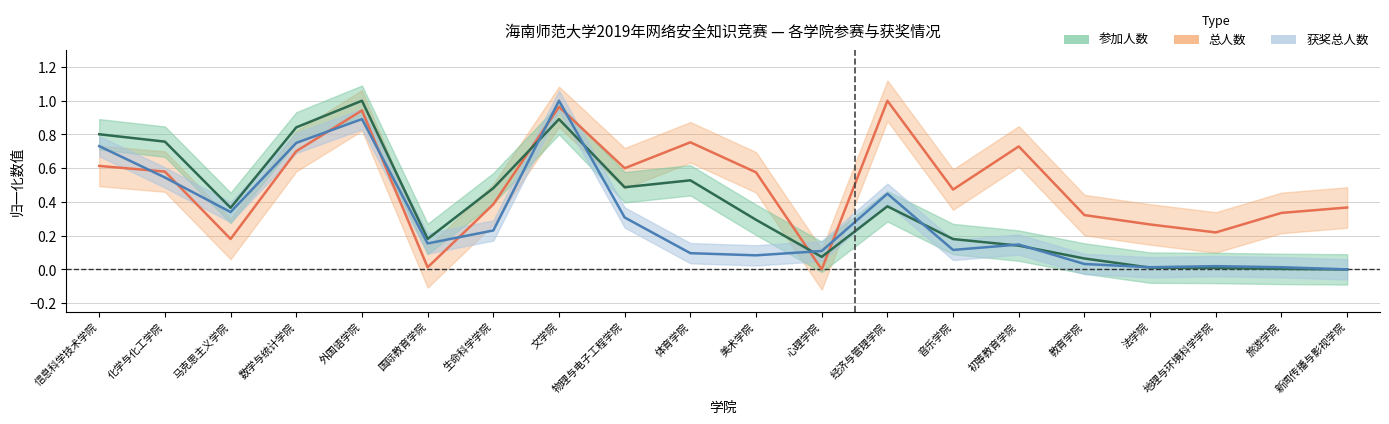

How many interior local valleys does the 获奖总人数（归一化） series have?

5